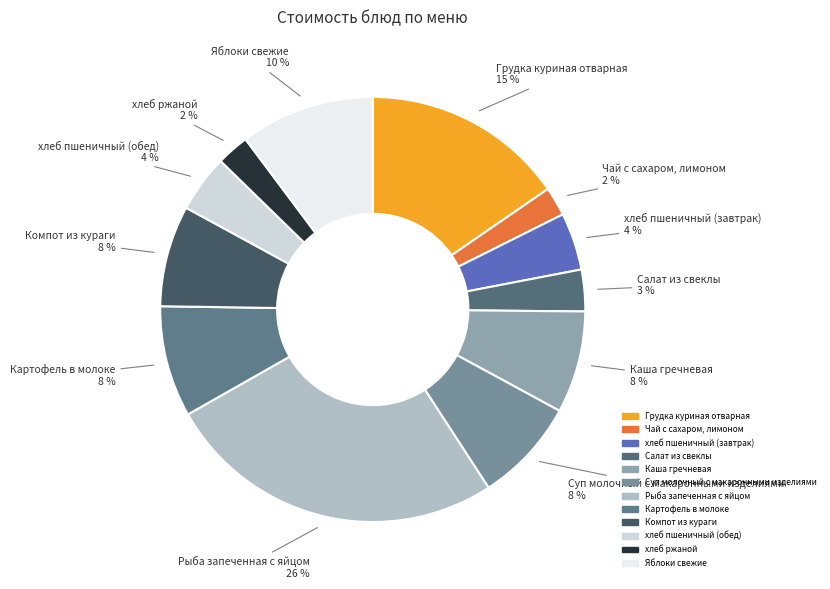

Do хлеб пшеничный (завтрак) and Чай с сахаром, лимоном together represent more than half of the pie?

No